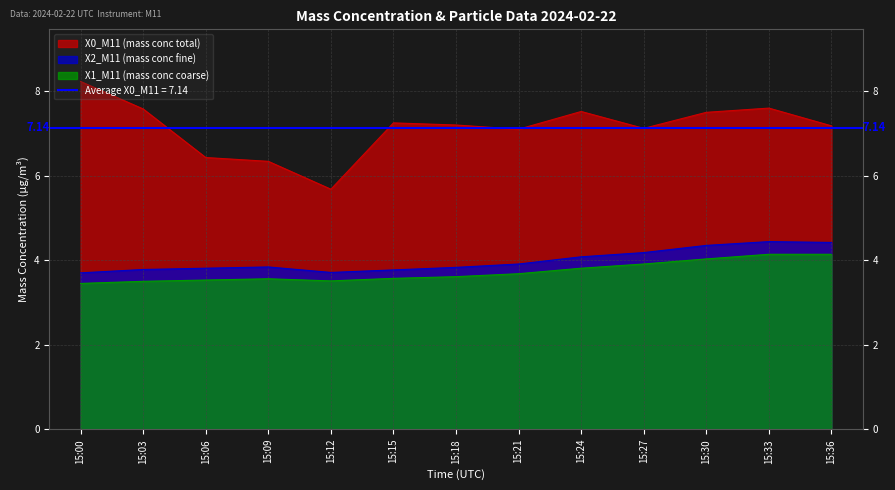

What is the average value of the X2_M11 (mass conc fine) series?

4.0